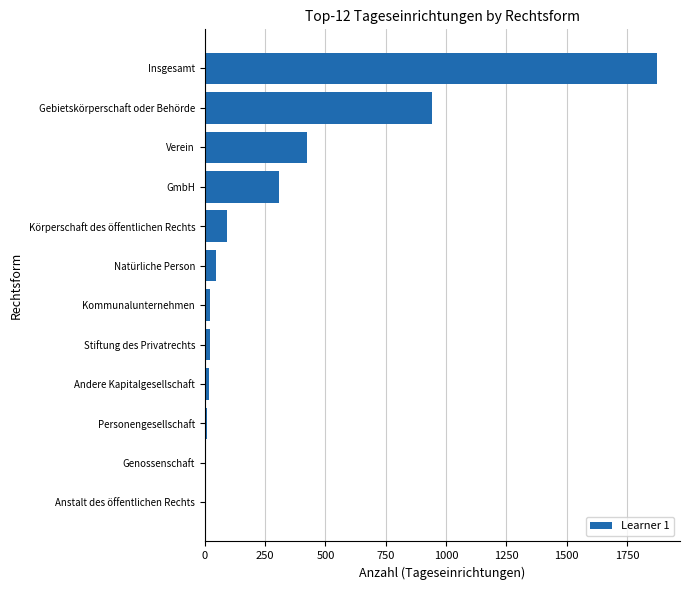

What is the ratio of the value at Gebietskörperschaft oder Behörde to the value at Insgesamt?

0.5